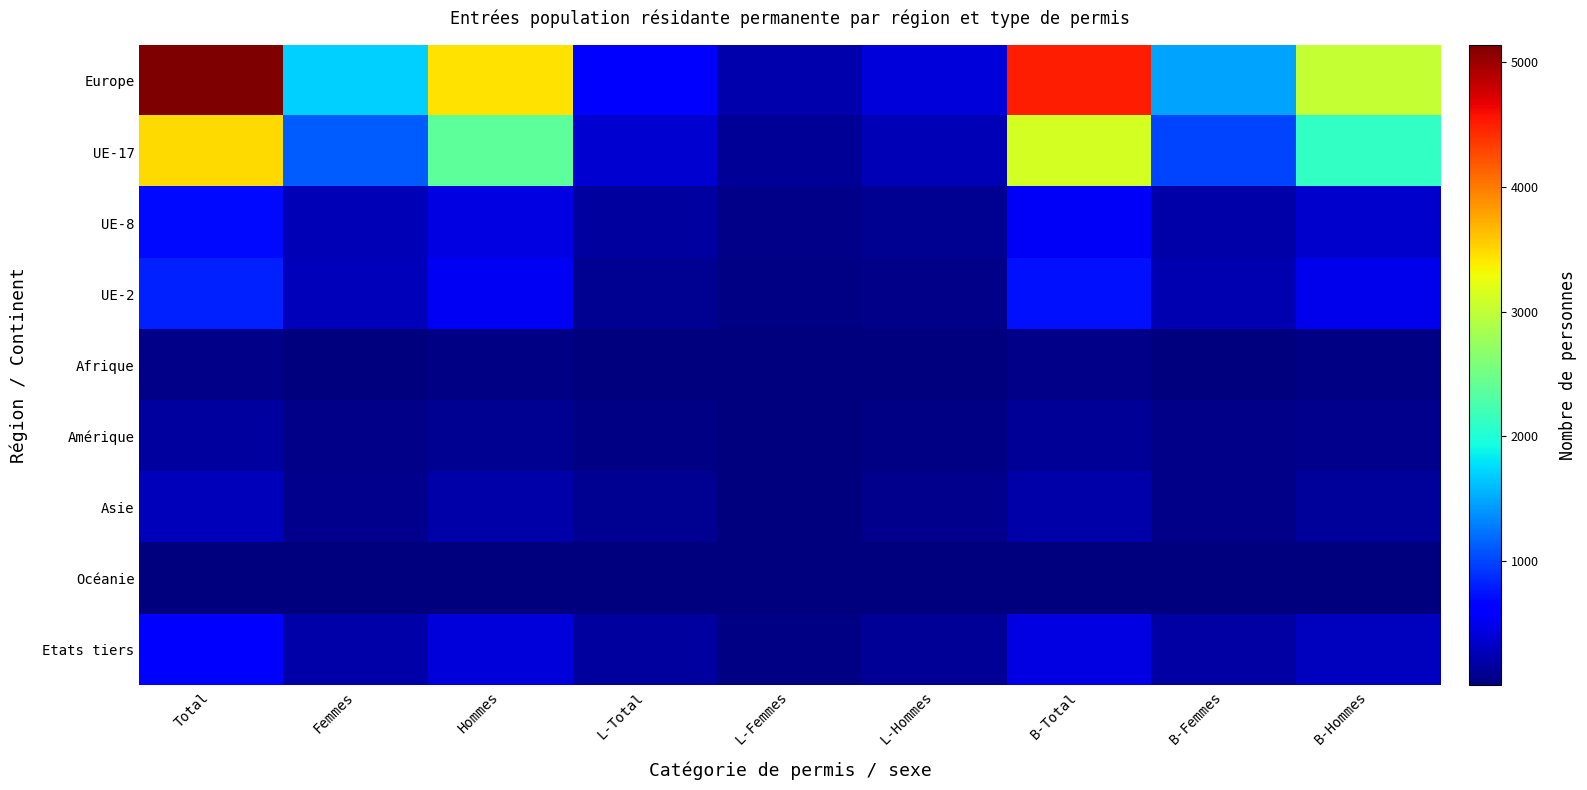

What is the greatest value displayed?

5137